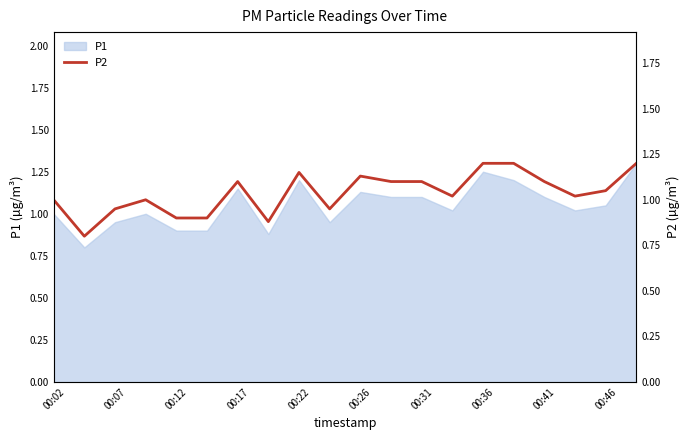

What is the average value?

1.0